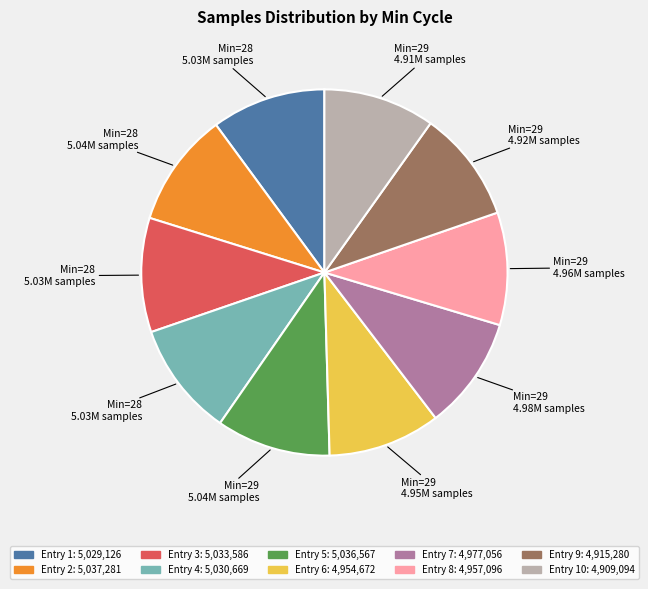

Count the number of slices in the pie.

10